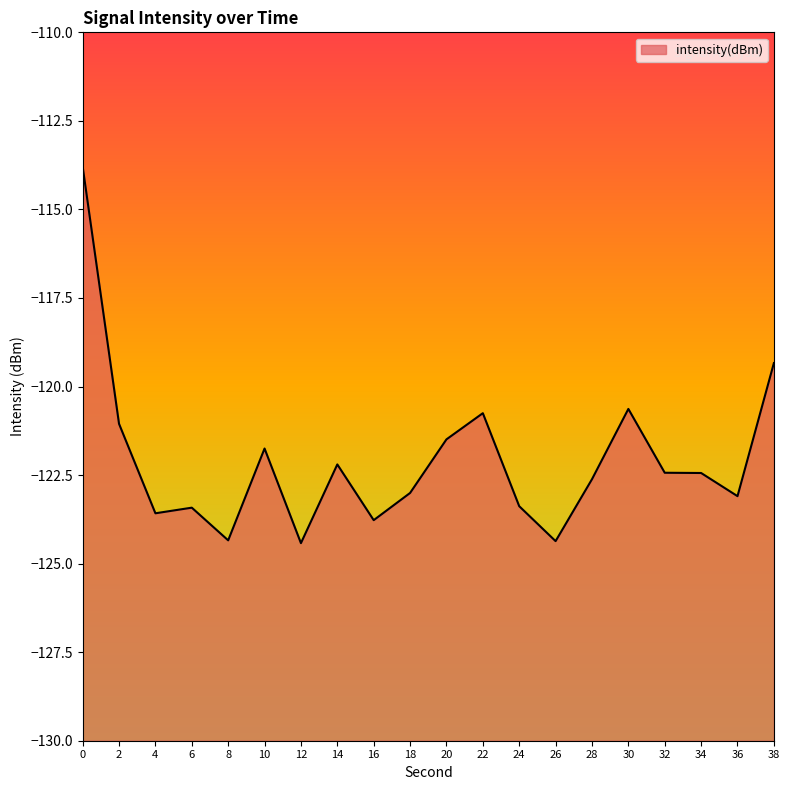

At which category does the data reach its first local peak?

6